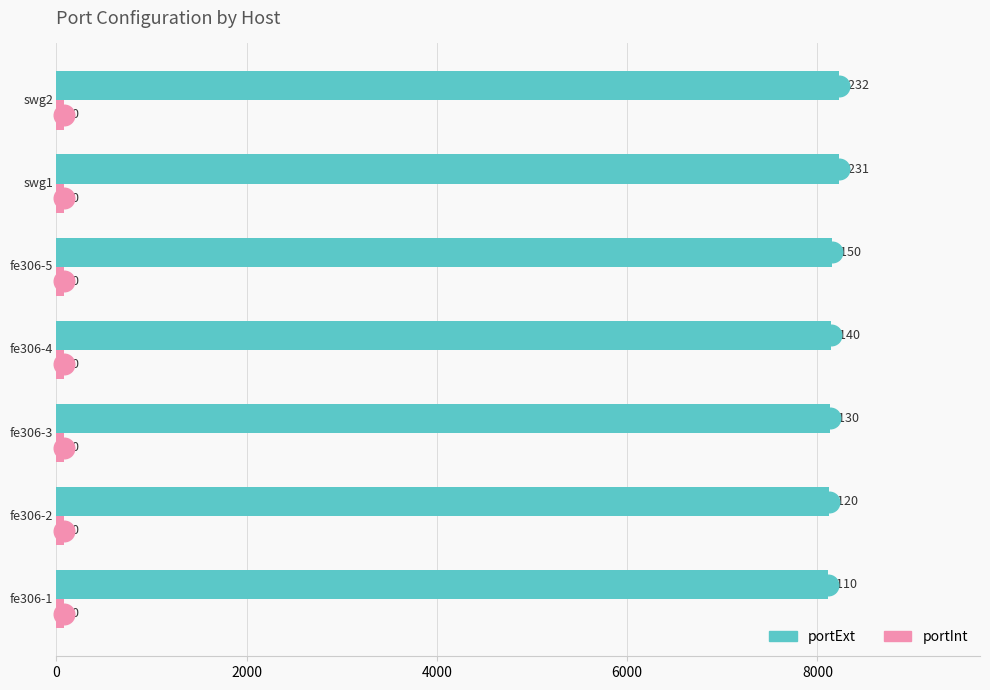

Which series reaches the minimum Y coordinate?

portInt